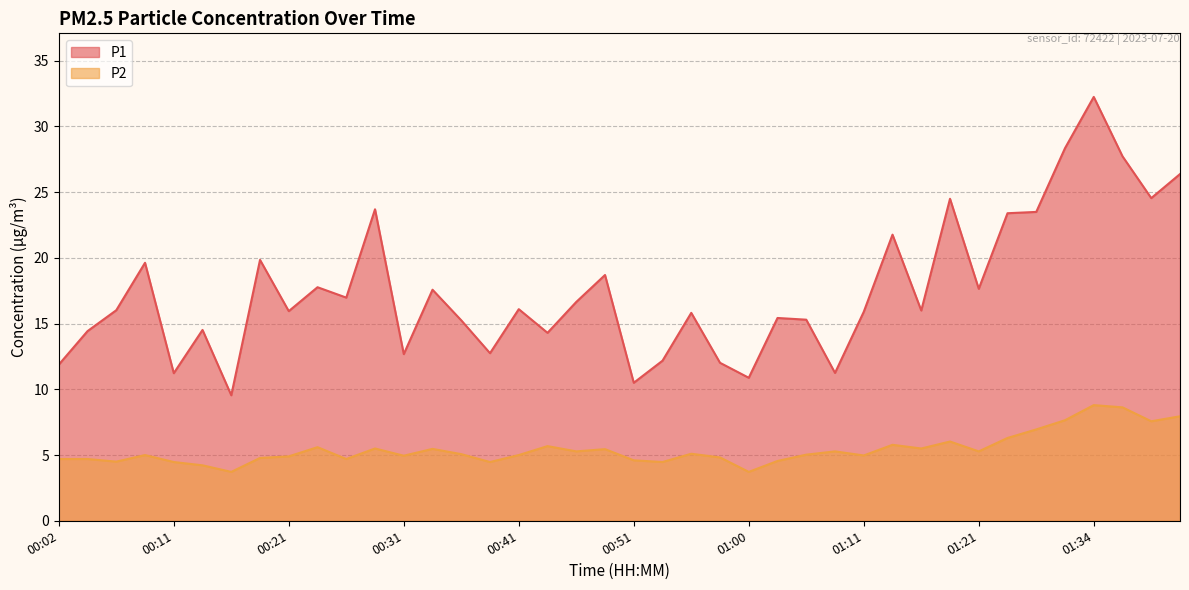

What position from the right is 00:16?

34